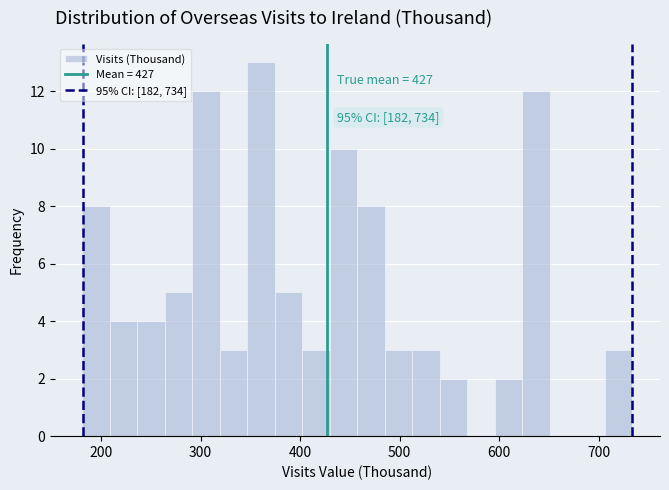

Read against the x-axis, roughly where is the centre of the tallest bar?

360